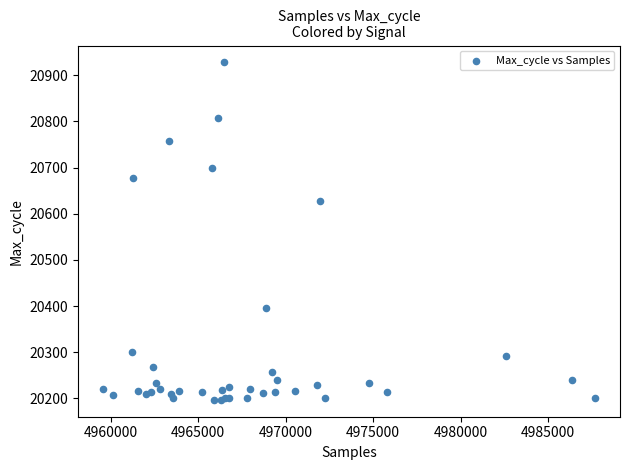

What Y value in the scatter plot is closest to 20562?

20627